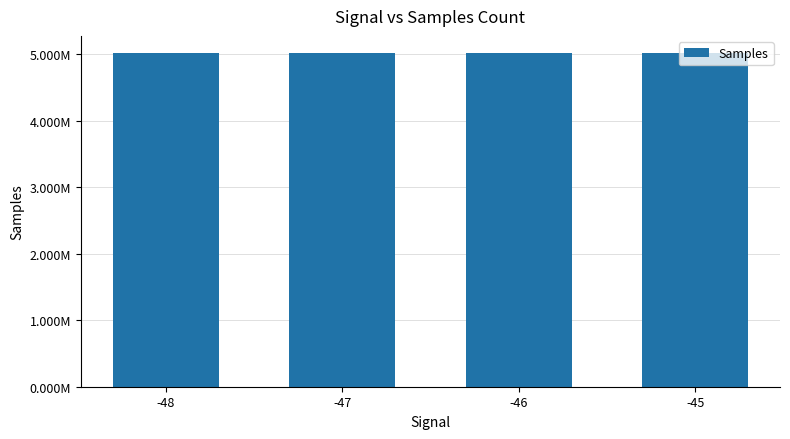

Which has a higher value, -48 or -47?

-48